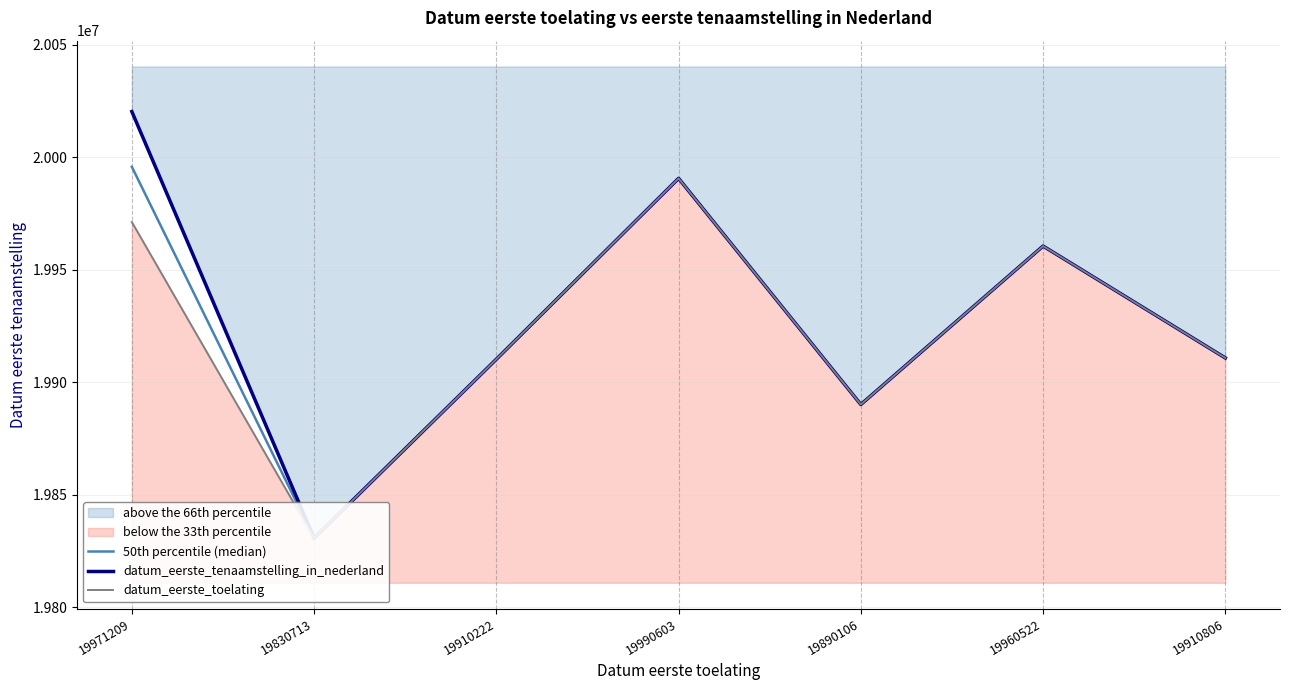

True or false: datum_eerste_toelating and datum_eerste_tenaamstelling_in_nederland cross at least once.

False